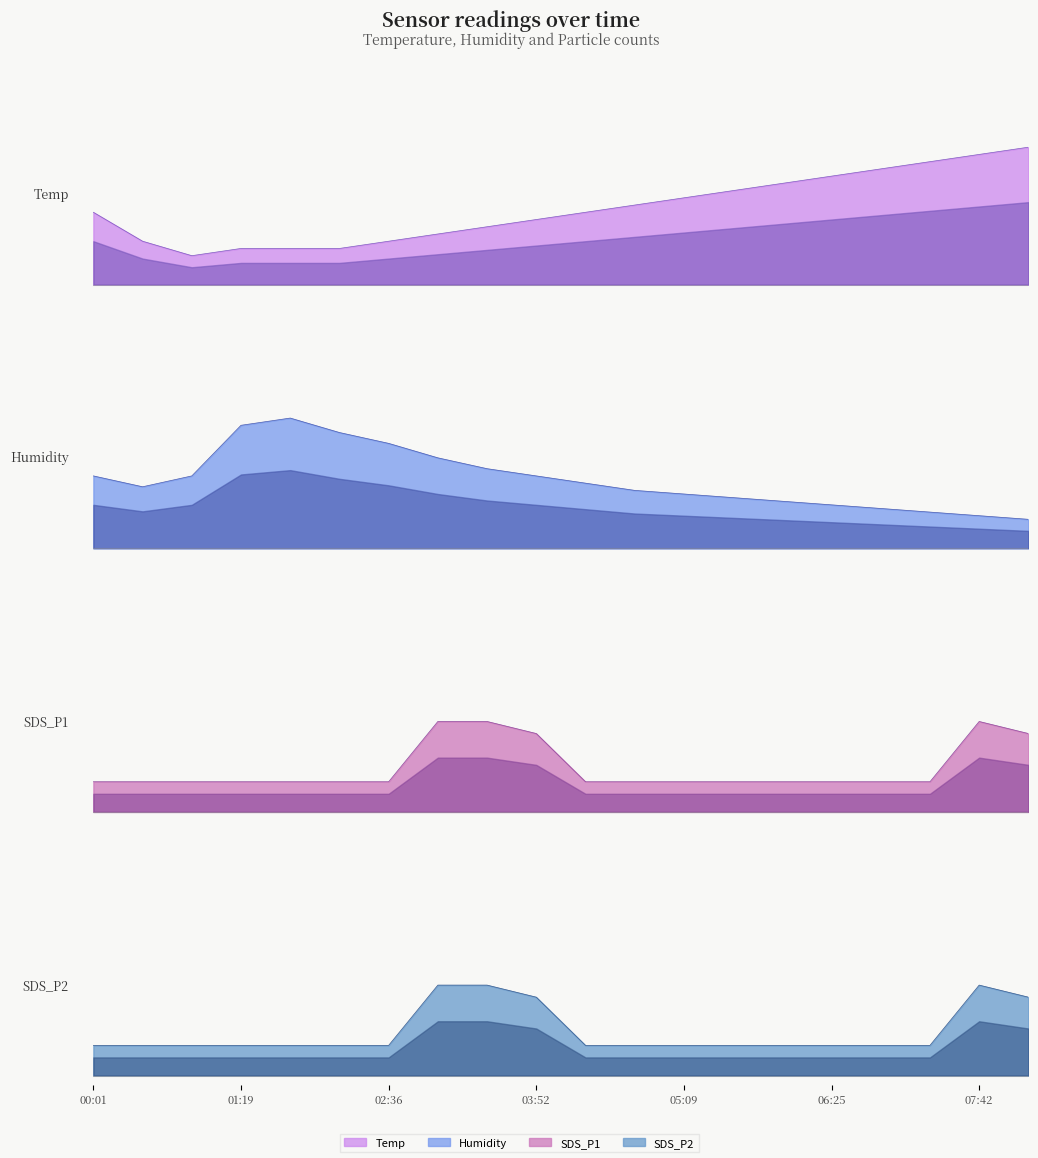

What is the difference between the highest and lowest values at 10?

0.2